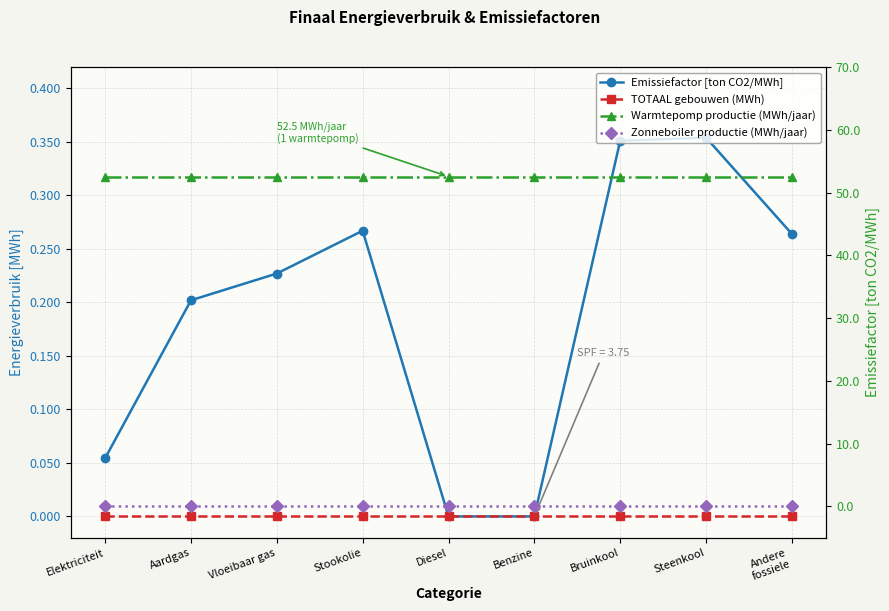

What are all the series names shown in the legend?

Emissiefactor [ton CO2/MWh], TOTAAL gebouwen (MWh), Warmtepomp productie (MWh/jaar), Zonneboiler productie (MWh/jaar)